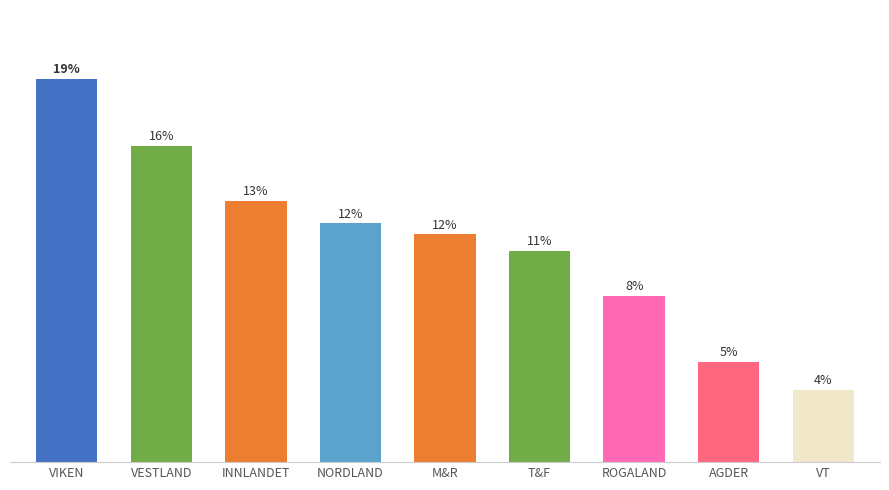

Does the chart contain any negative values?

No